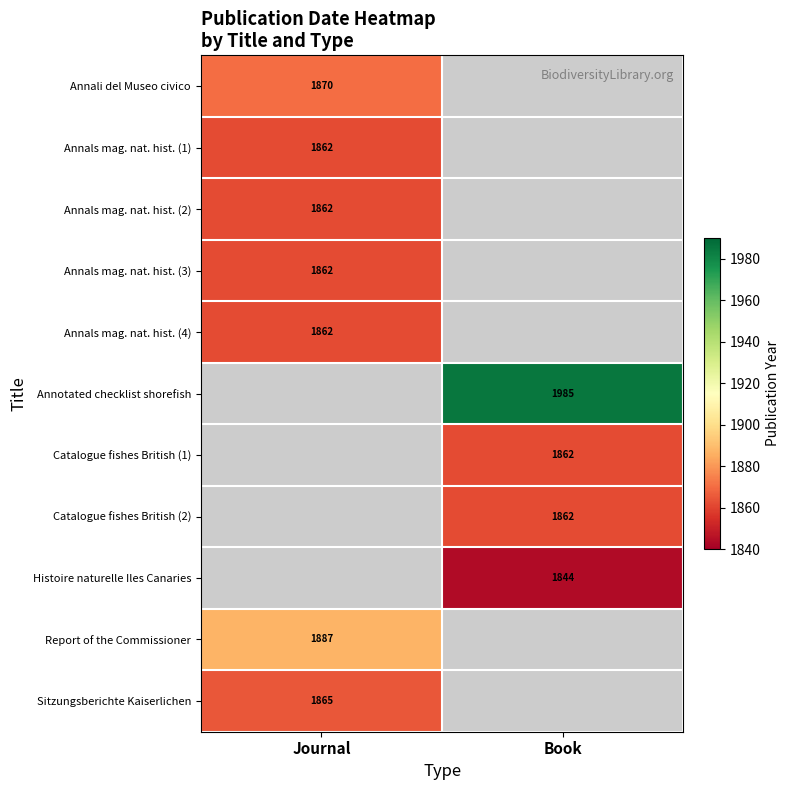

What is the maximum value shown in the chart?

1985.0